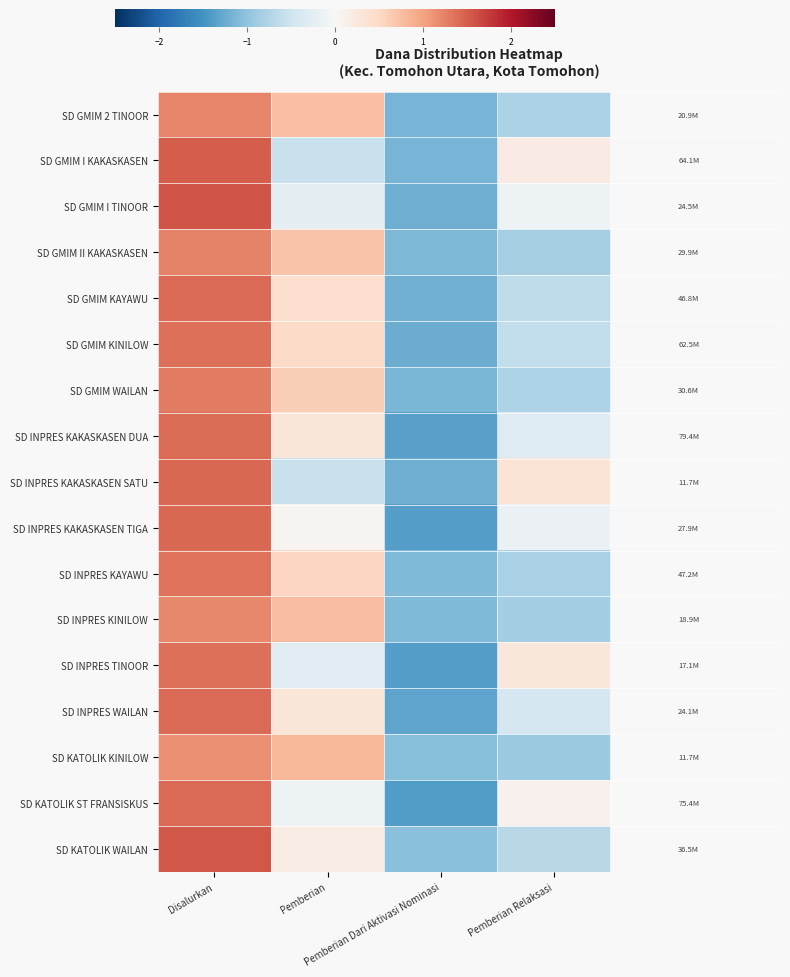

Reading left to right, transcribe all the data shown in this chart.

SD GMIM 2 TINOOR: Disalurkan=1.2	Pemberian=0.7	Pemberian Dari Aktivasi Nominasi=-1.2	Pemberian Relaksasi=-0.8
SD GMIM I KAKASKASEN: Disalurkan=1.5	Pemberian=-0.5	Pemberian Dari Aktivasi Nominasi=-1.2	Pemberian Relaksasi=0.2
SD GMIM I TINOOR: Disalurkan=1.6	Pemberian=-0.2	Pemberian Dari Aktivasi Nominasi=-1.2	Pemberian Relaksasi=-0.1
SD GMIM II KAKASKASEN: Disalurkan=1.2	Pemberian=0.7	Pemberian Dari Aktivasi Nominasi=-1.1	Pemberian Relaksasi=-0.8
SD GMIM KAYAWU: Disalurkan=1.4	Pemberian=0.4	Pemberian Dari Aktivasi Nominasi=-1.2	Pemberian Relaksasi=-0.6
SD GMIM KINILOW: Disalurkan=1.4	Pemberian=0.5	Pemberian Dari Aktivasi Nominasi=-1.2	Pemberian Relaksasi=-0.6
SD GMIM WAILAN: Disalurkan=1.3	Pemberian=0.6	Pemberian Dari Aktivasi Nominasi=-1.2	Pemberian Relaksasi=-0.8
SD INPRES KAKASKASEN DUA: Disalurkan=1.4	Pemberian=0.3	Pemberian Dari Aktivasi Nominasi=-1.4	Pemberian Relaksasi=-0.3
SD INPRES KAKASKASEN SATU: Disalurkan=1.4	Pemberian=-0.6	Pemberian Dari Aktivasi Nominasi=-1.2	Pemberian Relaksasi=0.3
SD INPRES KAKASKASEN TIGA: Disalurkan=1.4	Pemberian=0.1	Pemberian Dari Aktivasi Nominasi=-1.4	Pemberian Relaksasi=-0.1
SD INPRES KAYAWU: Disalurkan=1.4	Pemberian=0.5	Pemberian Dari Aktivasi Nominasi=-1.1	Pemberian Relaksasi=-0.8
SD INPRES KINILOW: Disalurkan=1.2	Pemberian=0.8	Pemberian Dari Aktivasi Nominasi=-1.1	Pemberian Relaksasi=-0.9
SD INPRES TINOOR: Disalurkan=1.4	Pemberian=-0.3	Pemberian Dari Aktivasi Nominasi=-1.4	Pemberian Relaksasi=0.3
SD INPRES WAILAN: Disalurkan=1.4	Pemberian=0.3	Pemberian Dari Aktivasi Nominasi=-1.3	Pemberian Relaksasi=-0.4
SD KATOLIK KINILOW: Disalurkan=1.1	Pemberian=0.8	Pemberian Dari Aktivasi Nominasi=-1.1	Pemberian Relaksasi=-0.9
SD KATOLIK ST FRANSISKUS: Disalurkan=1.4	Pemberian=-0.1	Pemberian Dari Aktivasi Nominasi=-1.4	Pemberian Relaksasi=0.1
SD KATOLIK WAILAN: Disalurkan=1.5	Pemberian=0.2	Pemberian Dari Aktivasi Nominasi=-1.0	Pemberian Relaksasi=-0.7